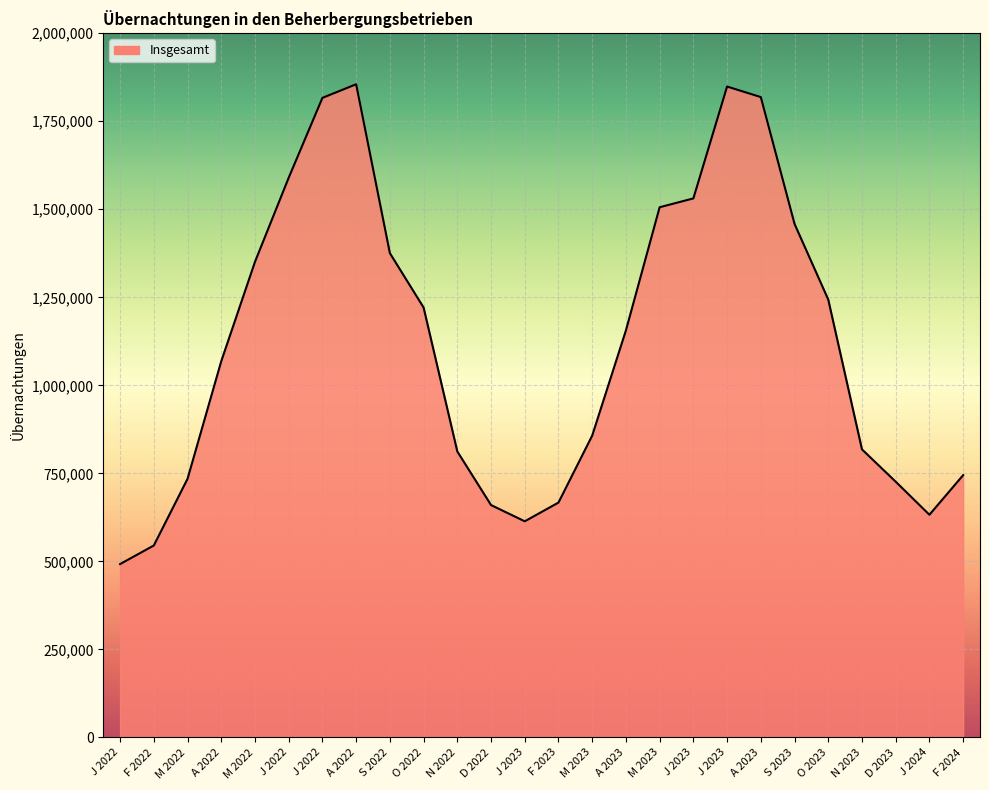

Does the chart display data point markers on the line(s)?

No